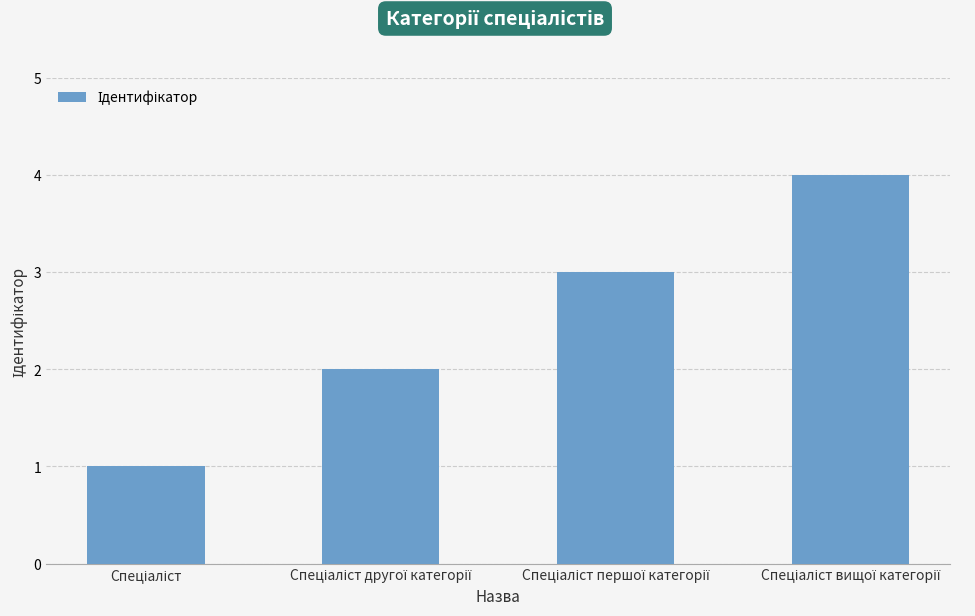

What is the sum of all values?

10